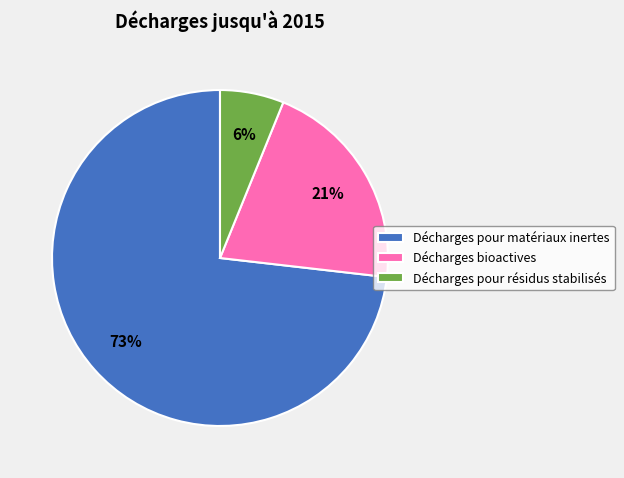

To the nearest percent, what percentage of the pie is Décharges pour matériaux inertes?

73%